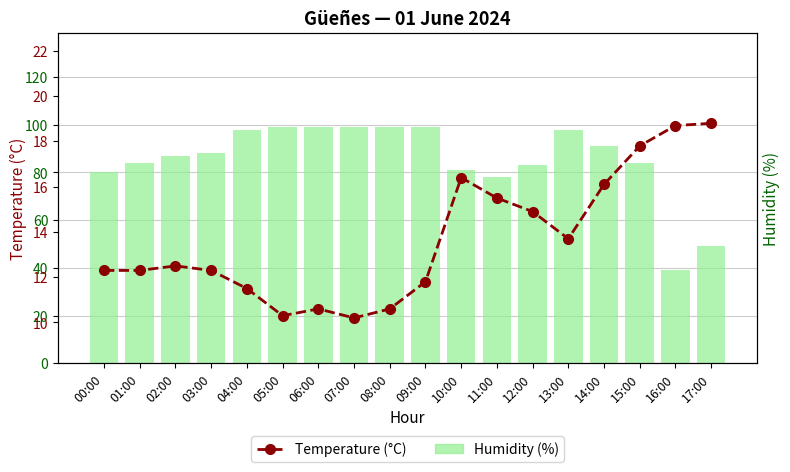

Which series has the largest range (max minus min)?

Humidity (%)